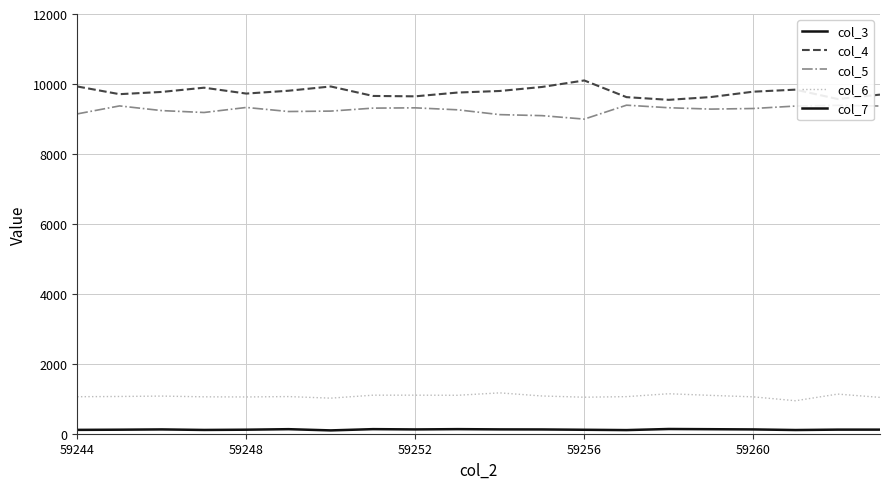

Which series has the largest total across all categories?

col_3